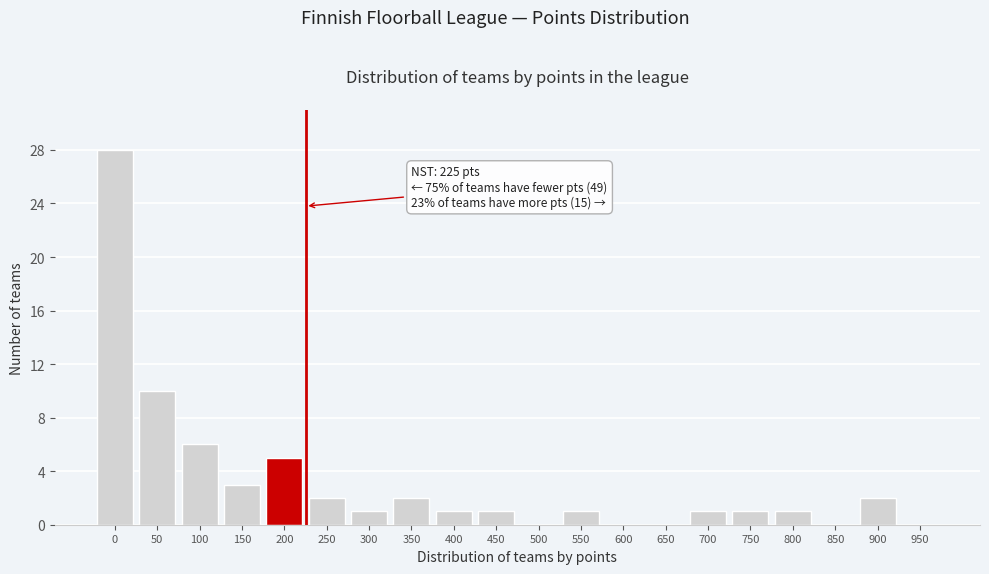

Reading left to right, extract all data points from this chart.

0=28	50=10	100=6	150=3	200=5	250=2	300=1	350=2	400=1	450=1	500=0	550=1	600=0	650=0	700=1	750=1	800=1	850=0	900=2	950=0